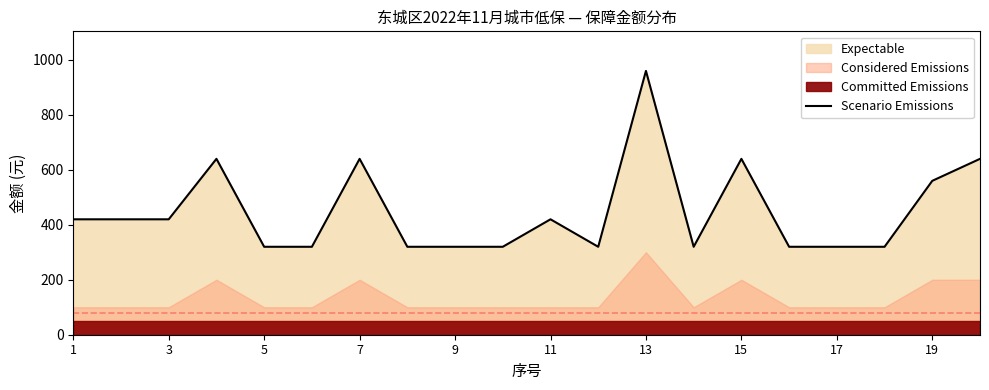

What is the minimum value for Scenario Emissions?

320